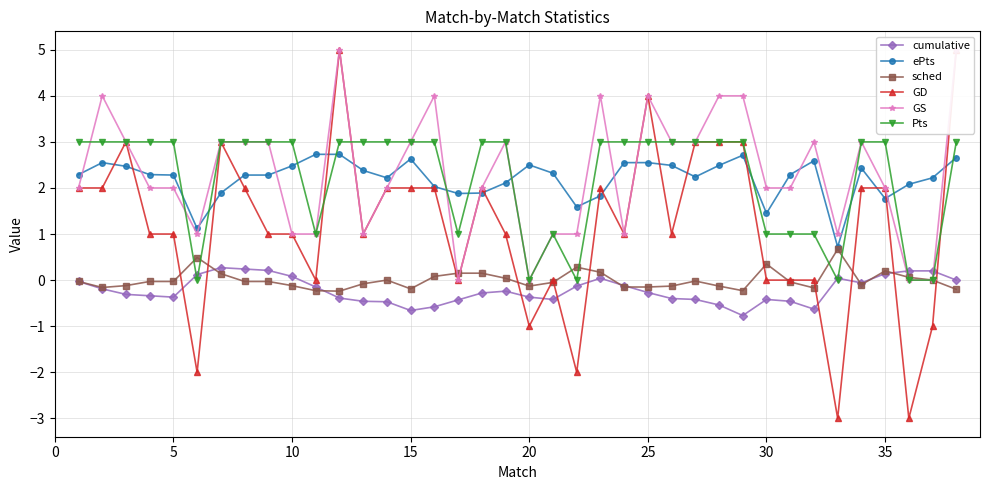

What is the maximum value for Pts?

3.0